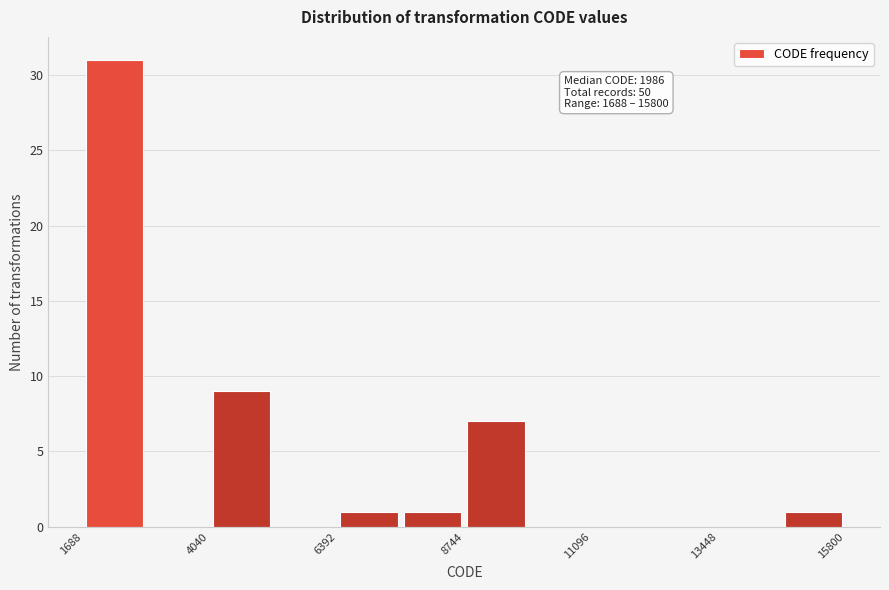

Read against the x-axis, roughly where is the centre of the tallest bar?

2500